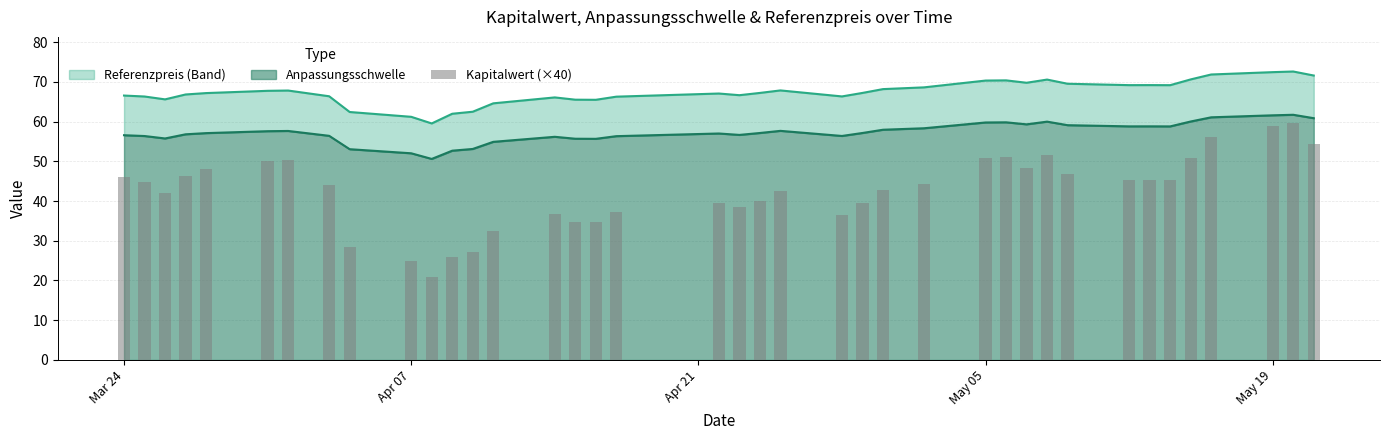

Count the number of categories in the chart.

39